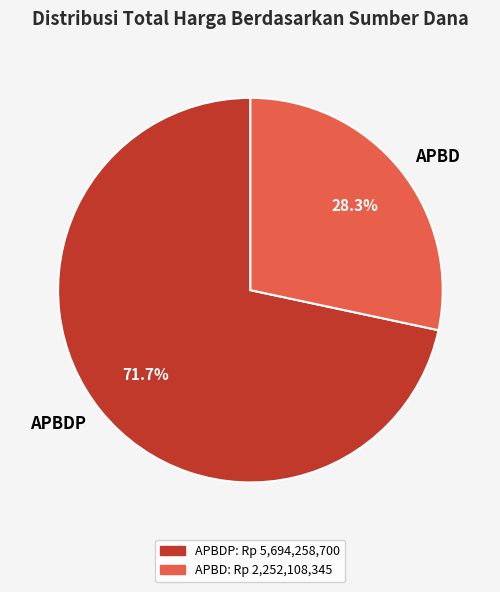

Combined, do APBDP and APBD account for over 50%?

Yes